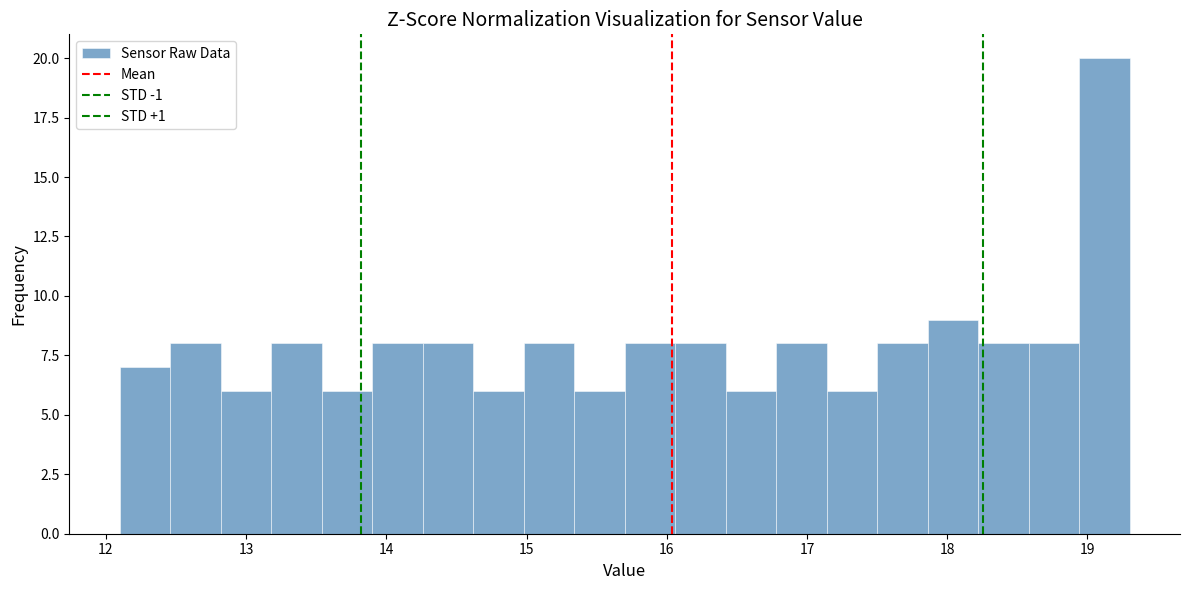

Around what value on the x-axis is the tallest bar? Give the approximate position of its centre, as read against the axis.

19.1